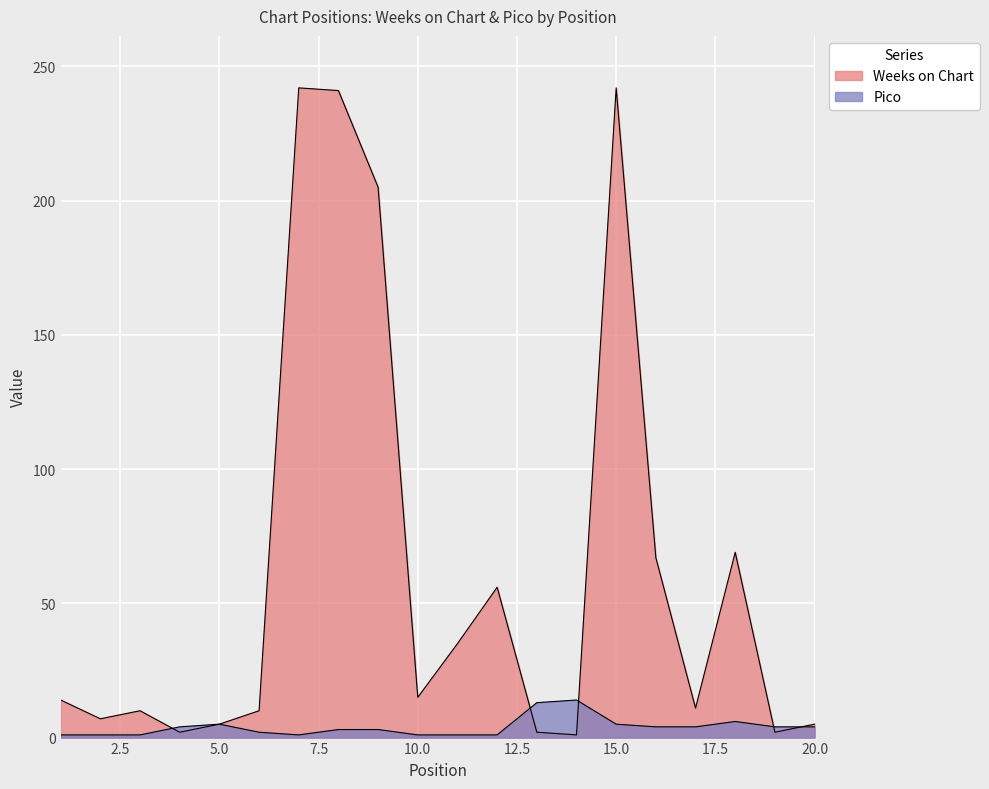

At which category does Weeks on Chart reach its first local peak?

3